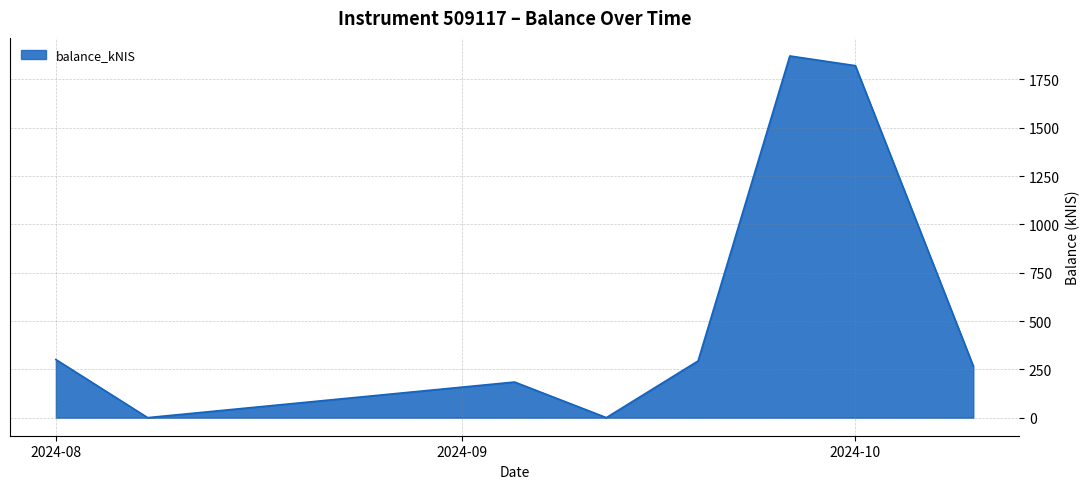

What is the difference between the second highest and second lowest values?

1821.5